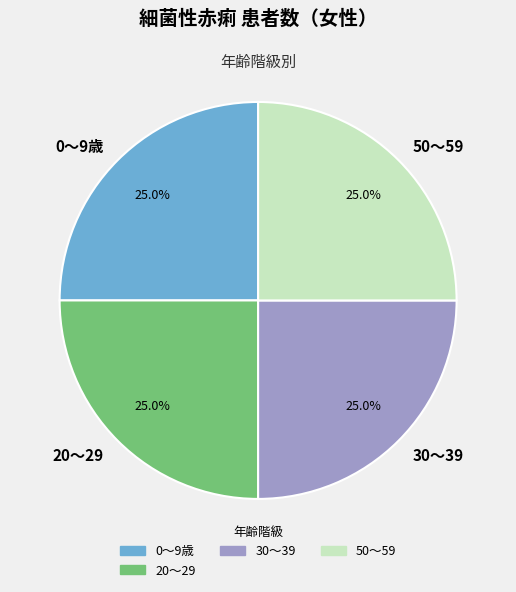

Does any single category account for the majority?

No